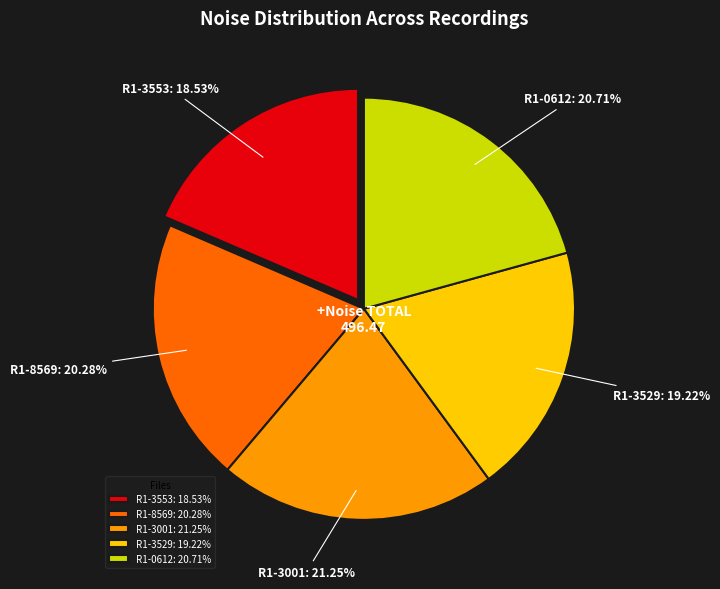

Between R1-3001 and R1-3553, which is larger?

R1-3001